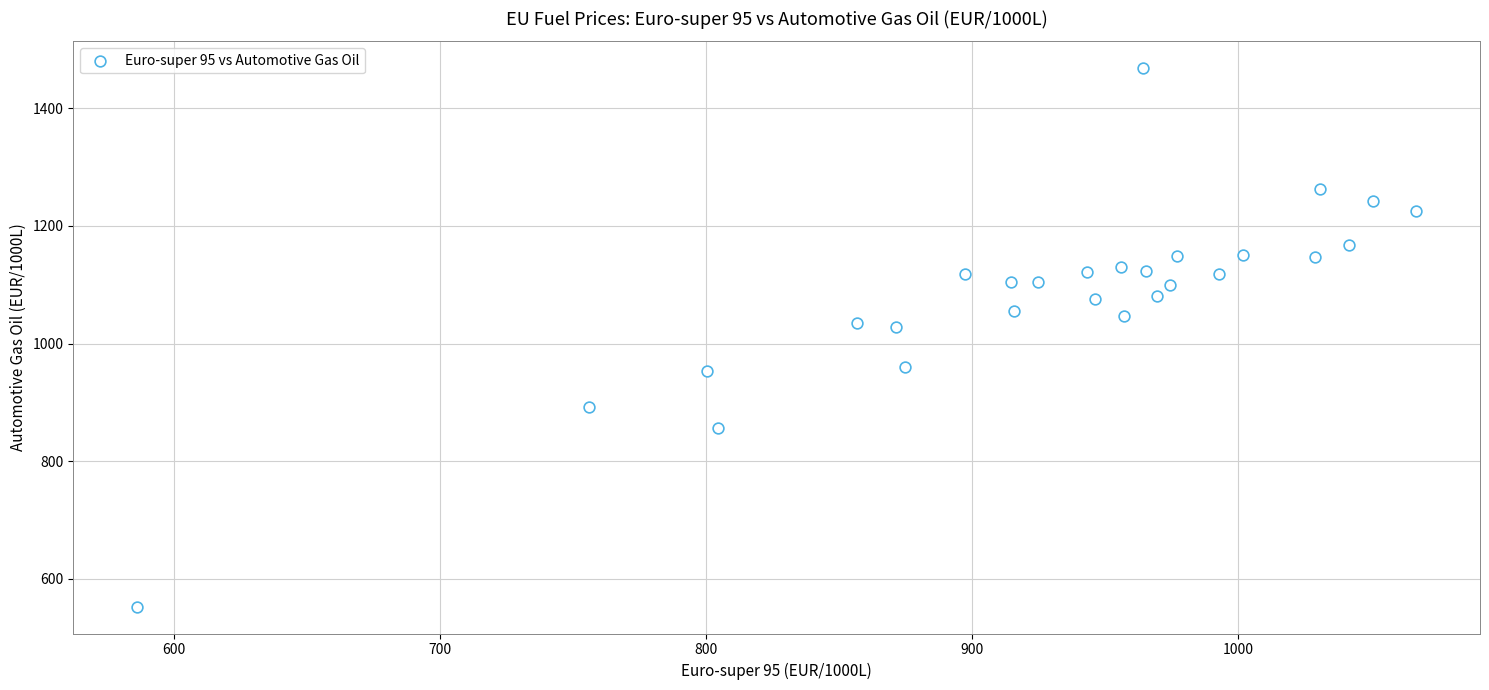

What is the range of Y values (max minus min)?

915.1